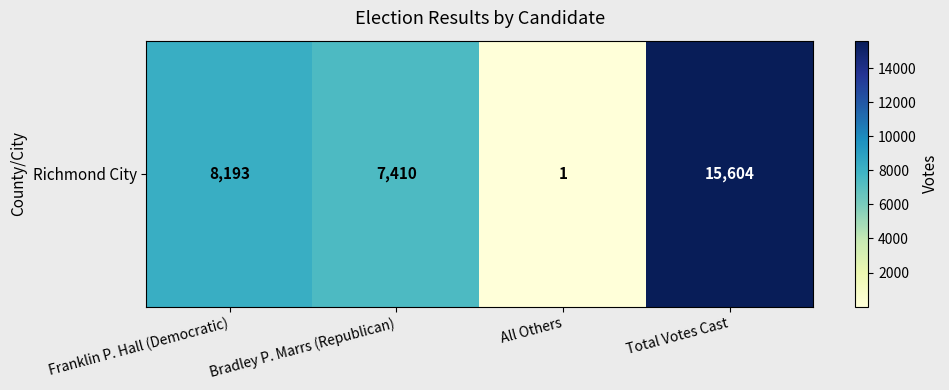

What is the difference between the maximum and minimum values?

15603